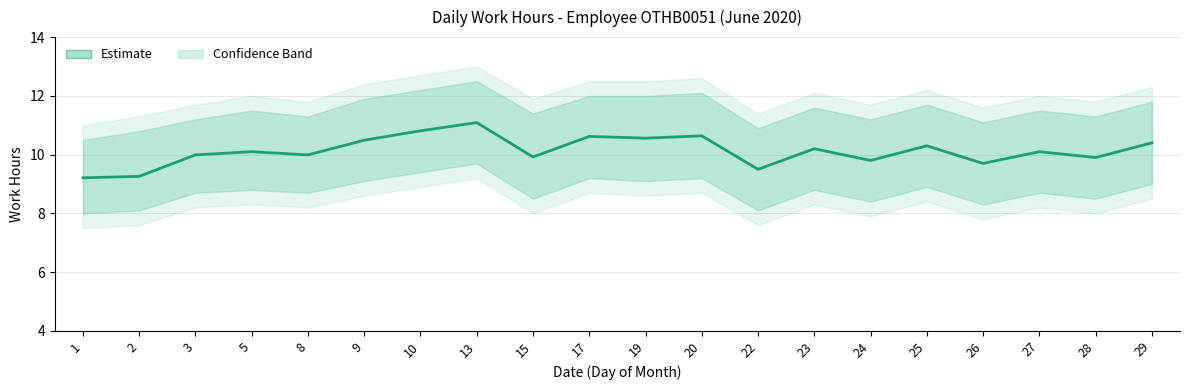

What is the average value?

10.1